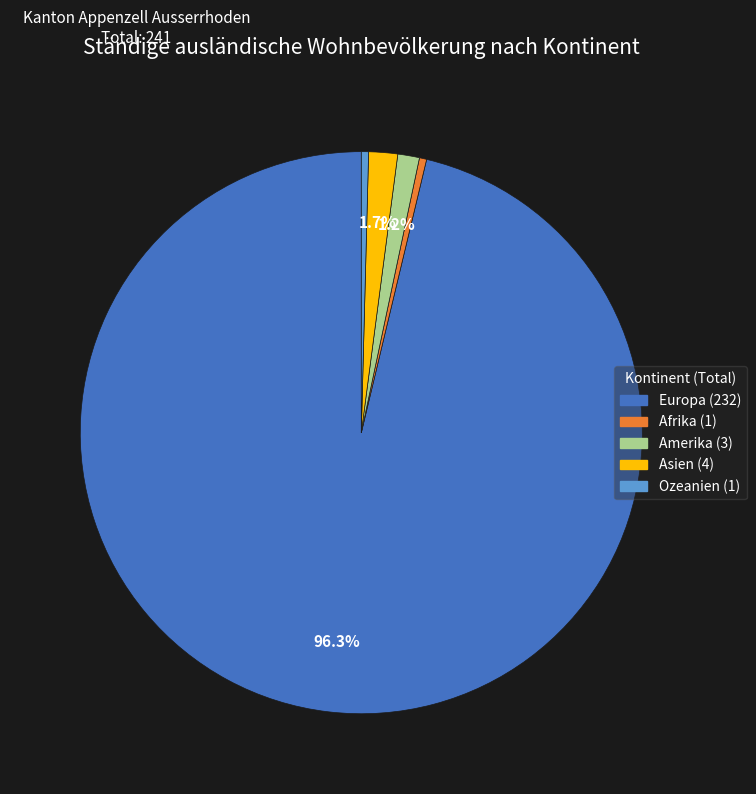

Is there a majority slice in this chart?

Yes